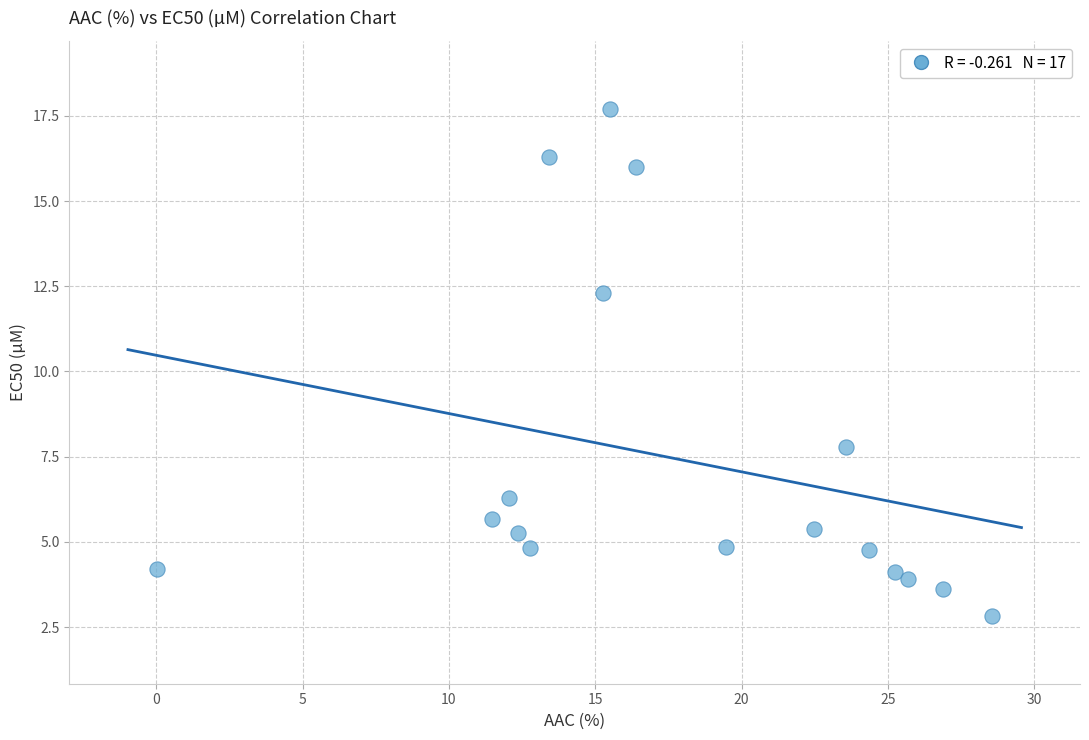

What is the range of X values (max minus min)?

28.5